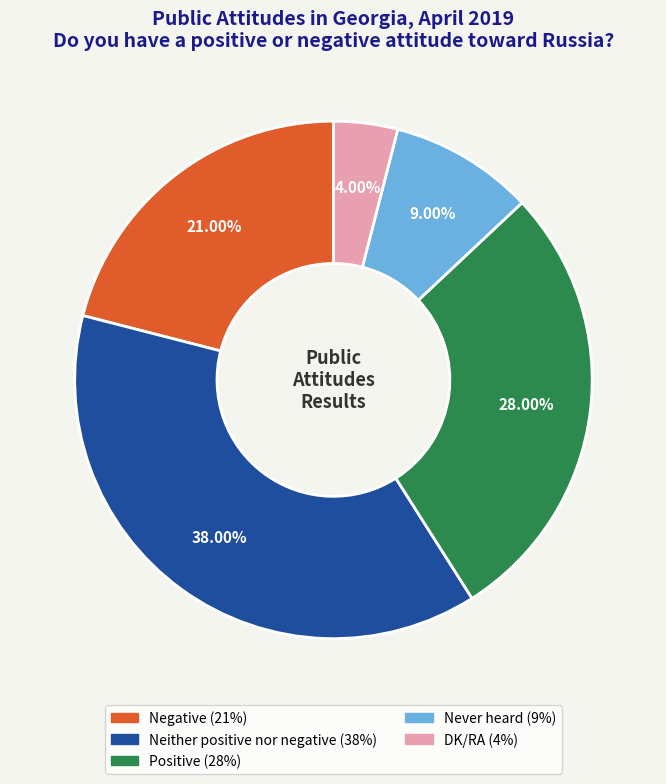

To the nearest percent, what is the average slice percentage?

20%